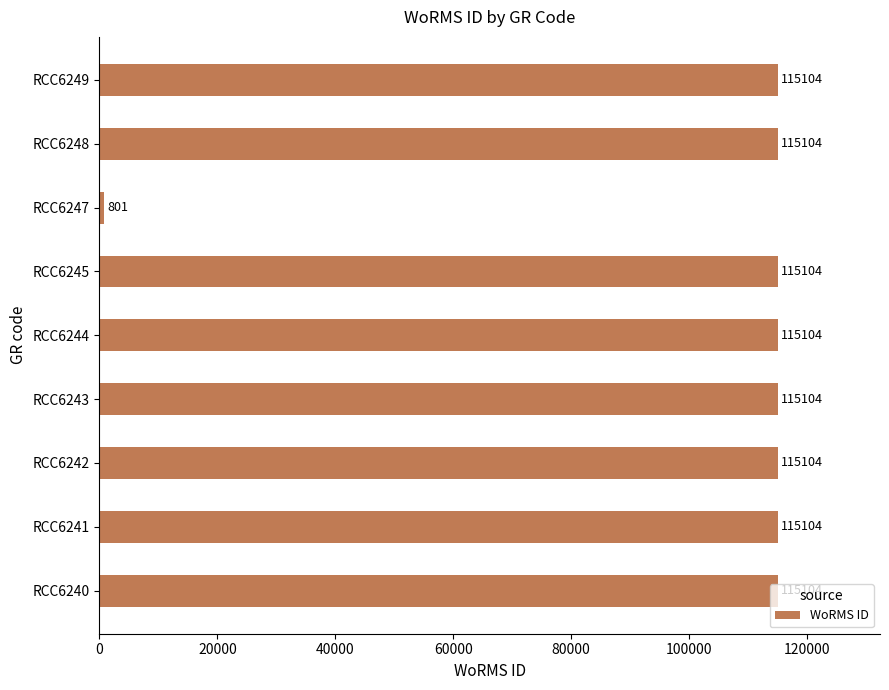

How many data points are less than 115104?

1